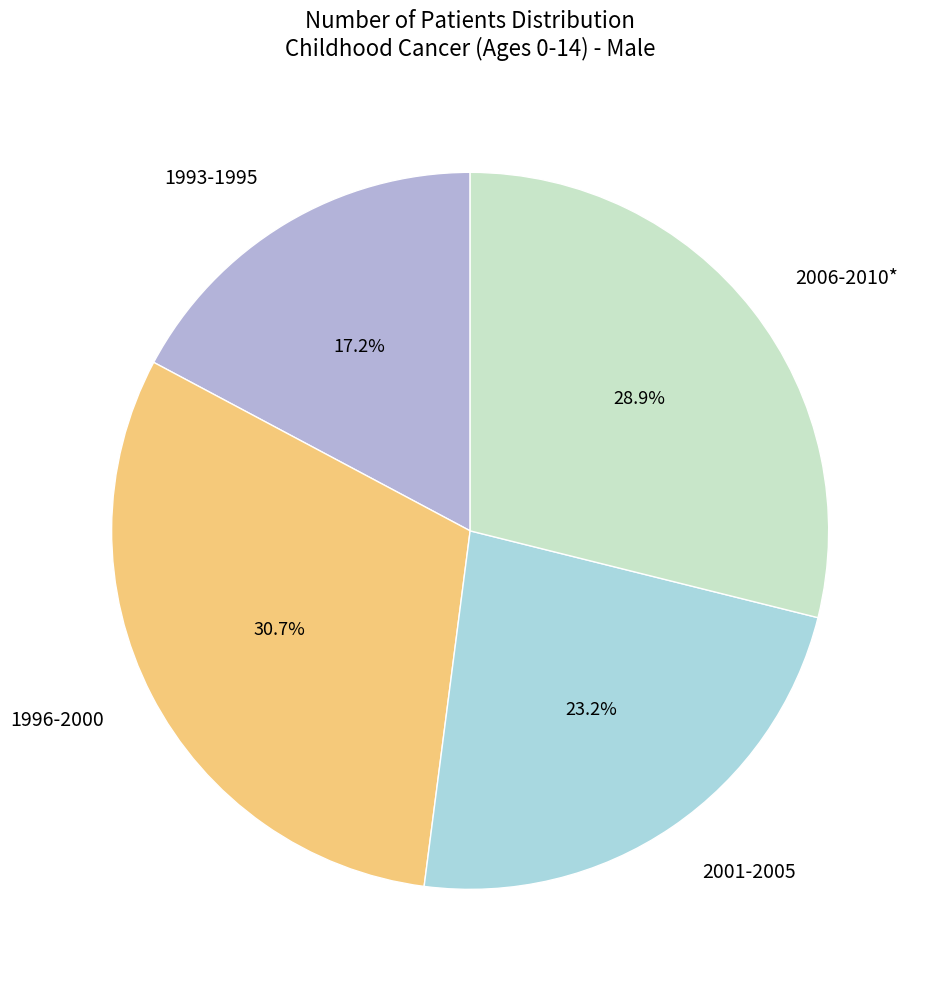

Does 2006-2010* represent more than half of the total?

No